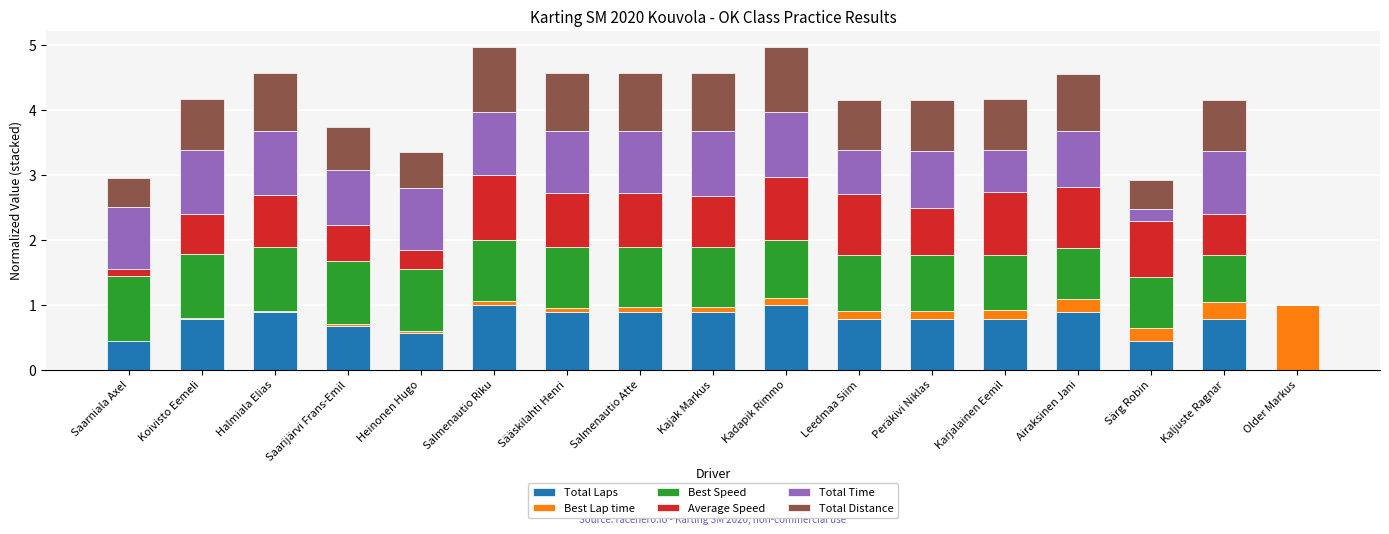

What is the highest value of the Total Laps series?

1.0